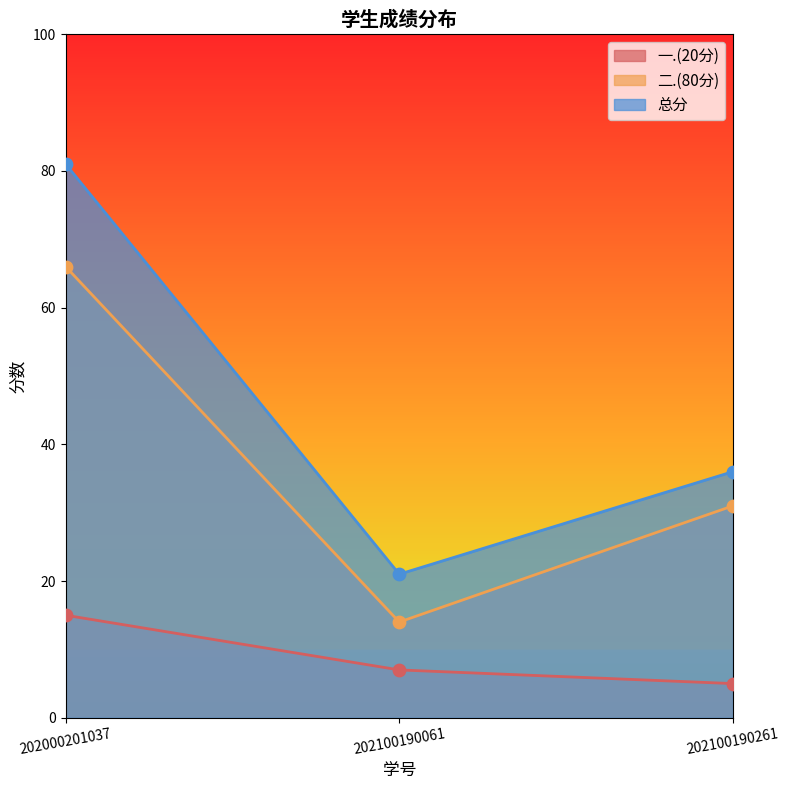

Which series has the widest spread of Y values?

总分